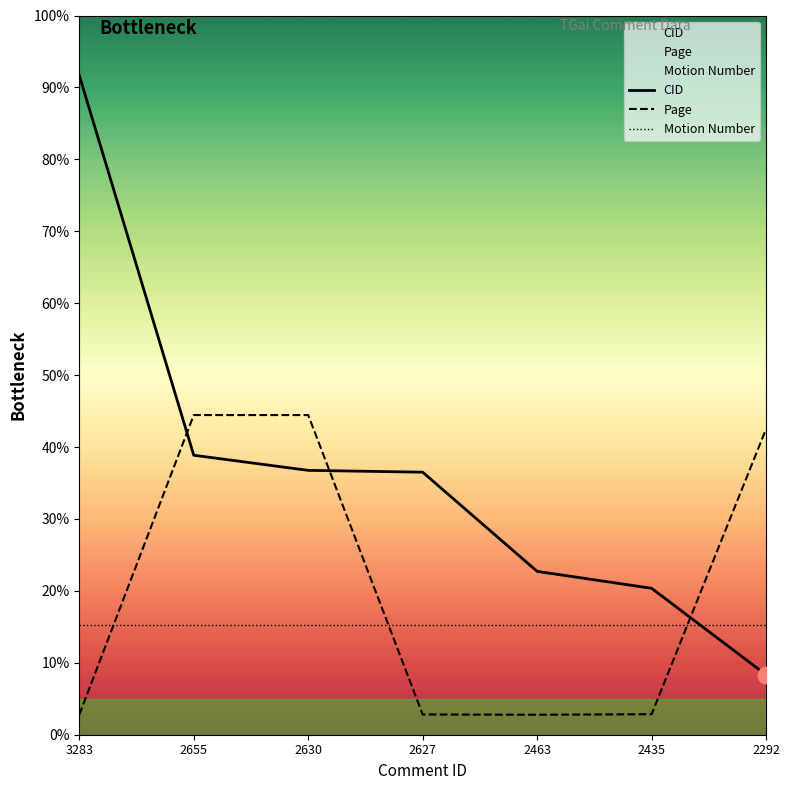

At which category does Page reach its first local valley?

2463